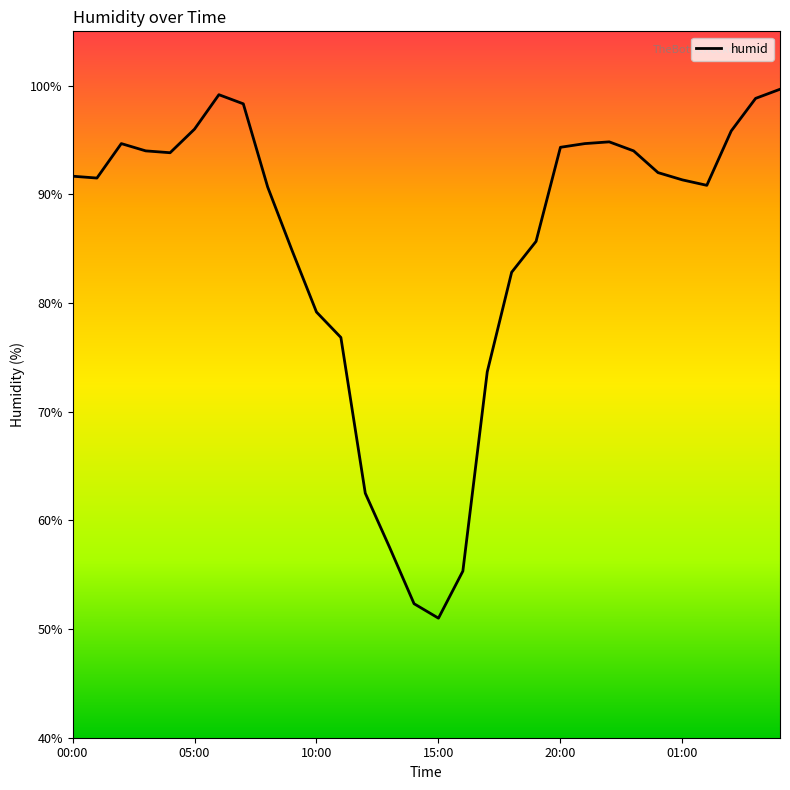

What is the difference between the maximum and minimum values?

48.7